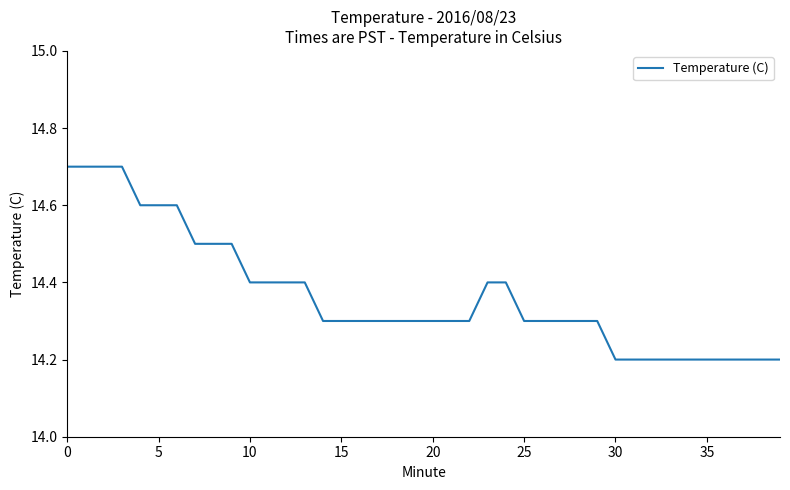

What is the difference between the maximum and second lowest values?

0.5